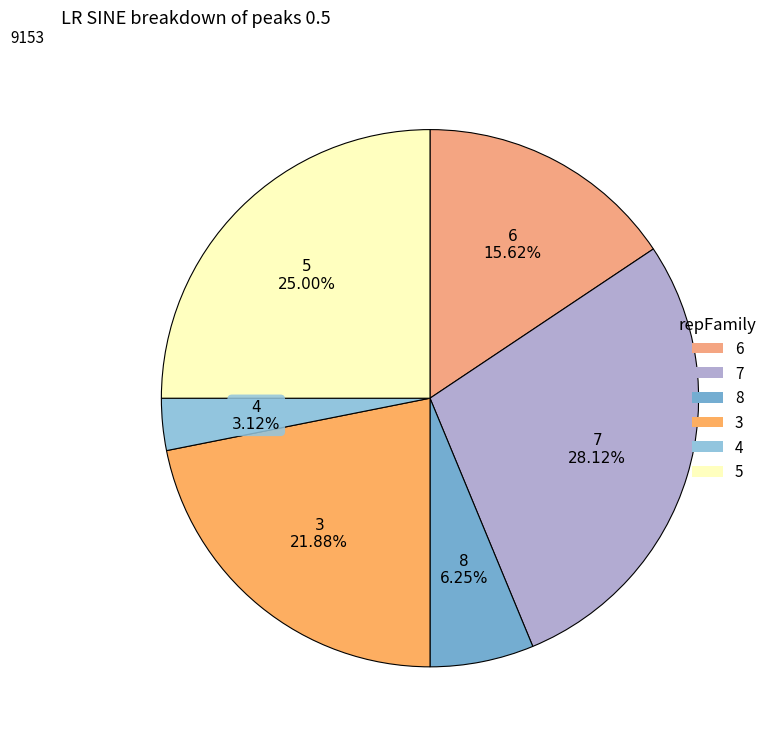

How many slices are in this pie chart?

6